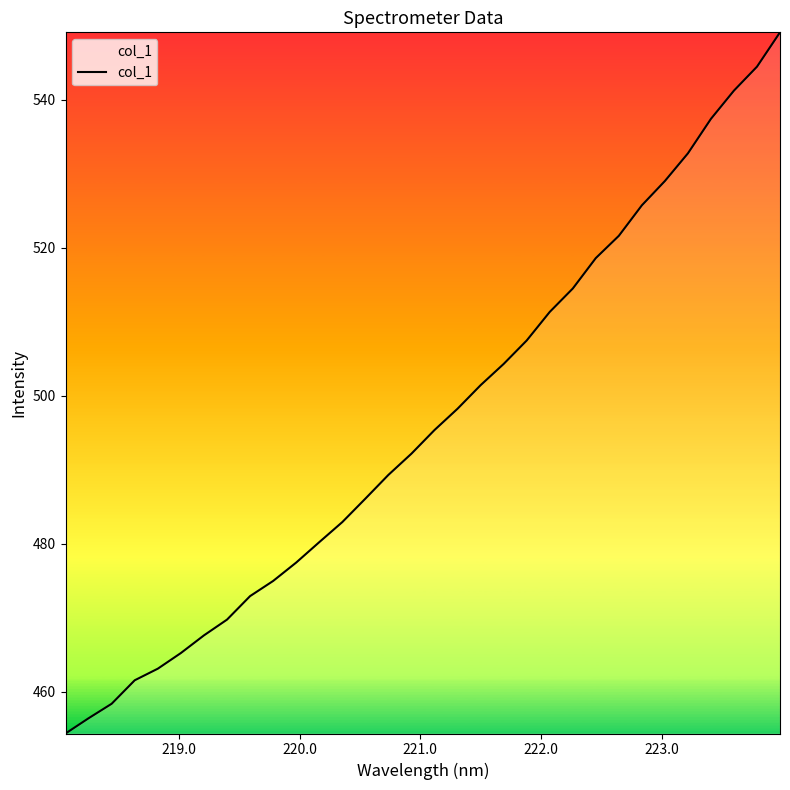

What is the minimum value shown in the chart?

454.4